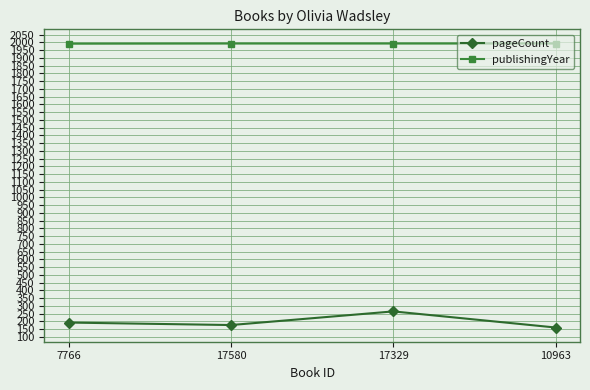

The value of publishingYear at 17580 is 1992. True or false?

True